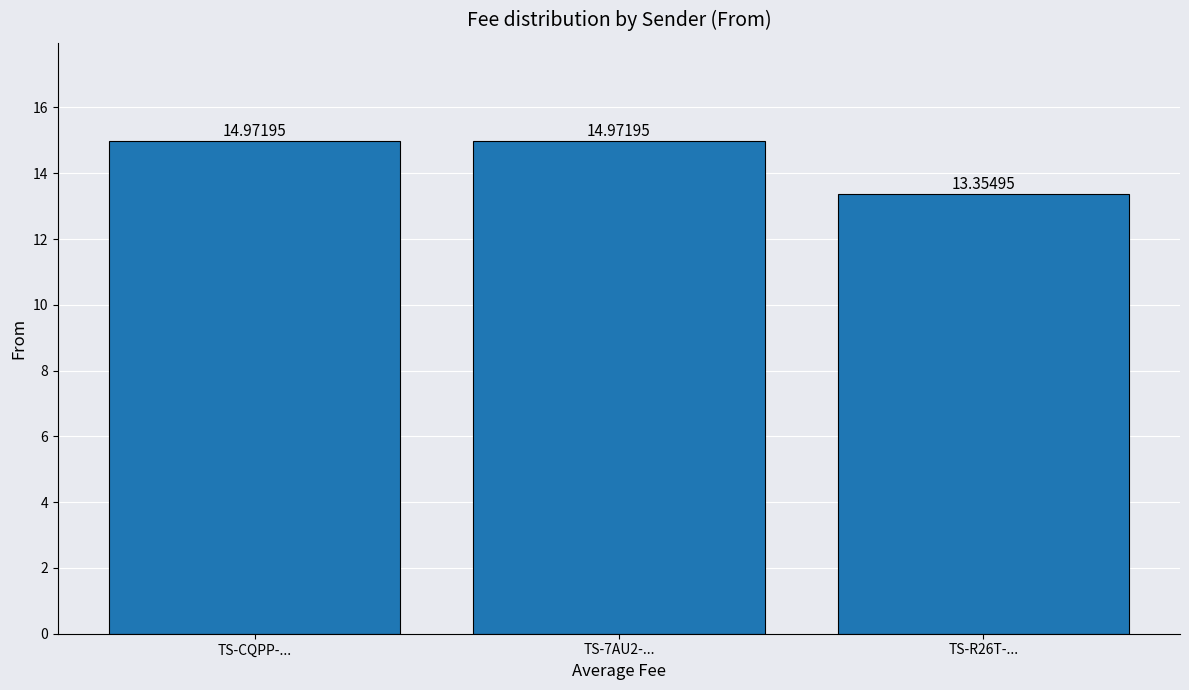

What is the ratio of the value at TS-CQPP-... to the value at TS-R26T-...?

1.1